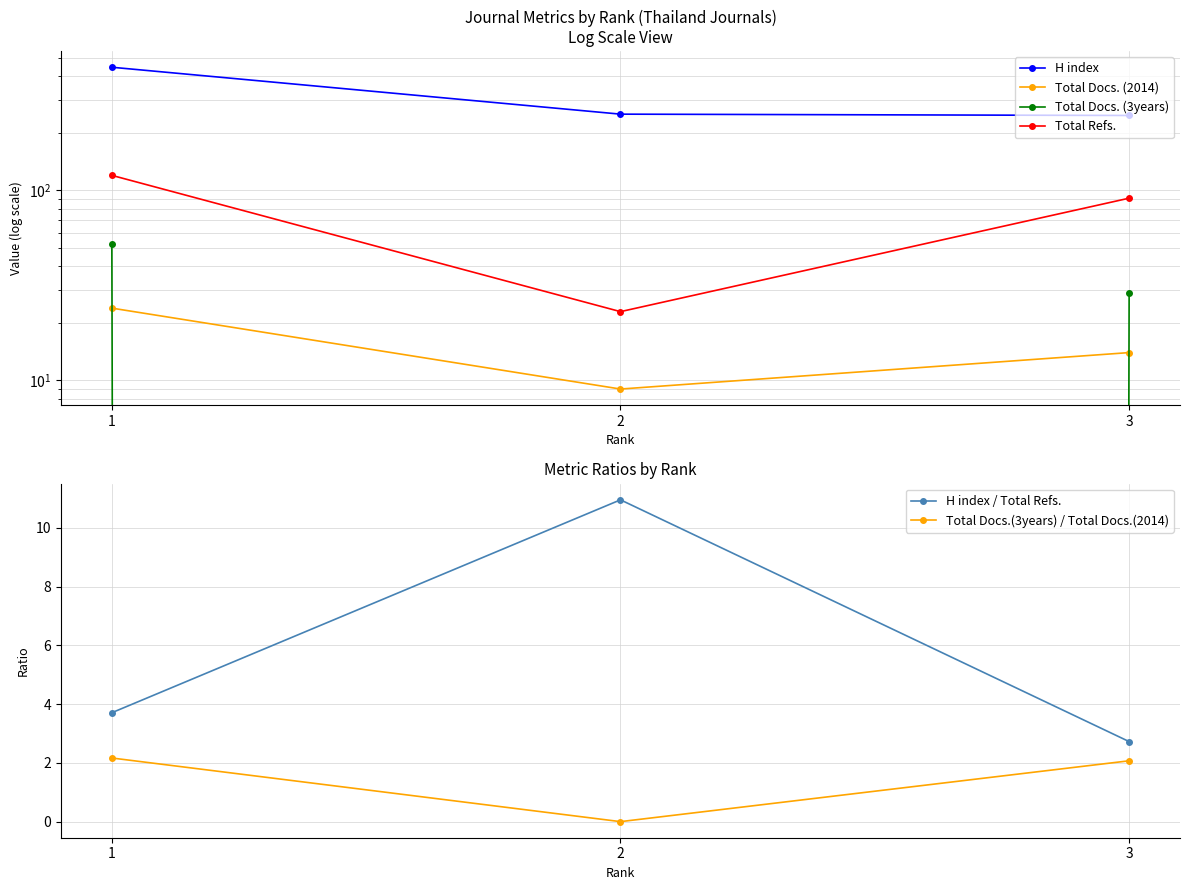

Between 2 and 3, which is larger?

2